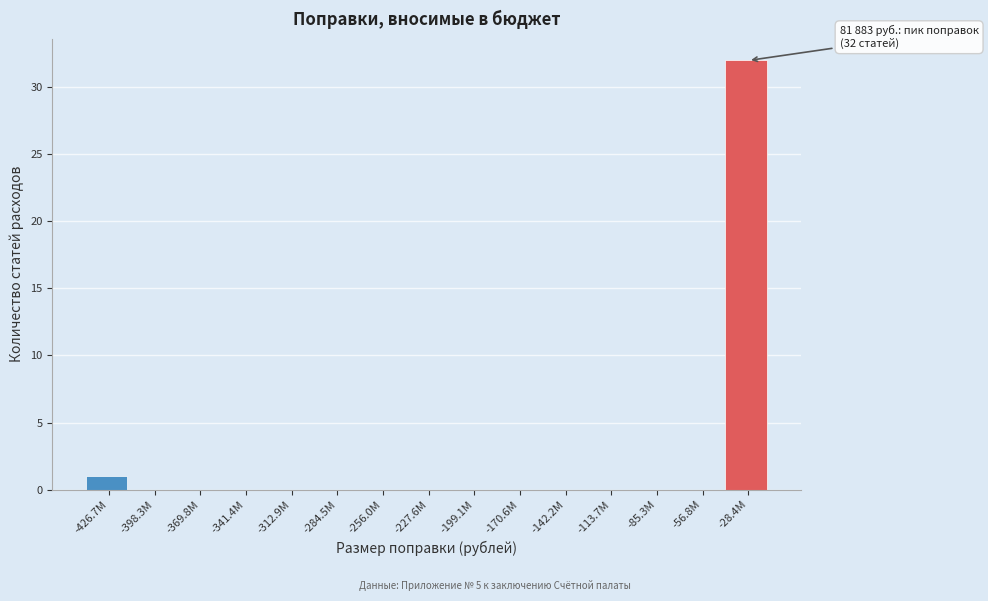

Reading left to right, extract all data points from this chart.

-426.7М=1	-398.3М=0	-369.8М=0	-341.4М=0	-312.9М=0	-284.5М=0	-256.0М=0	-227.6М=0	-199.1М=0	-170.6М=0	-142.2М=0	-113.7М=0	-85.3М=0	-56.8М=0	-28.4М=32